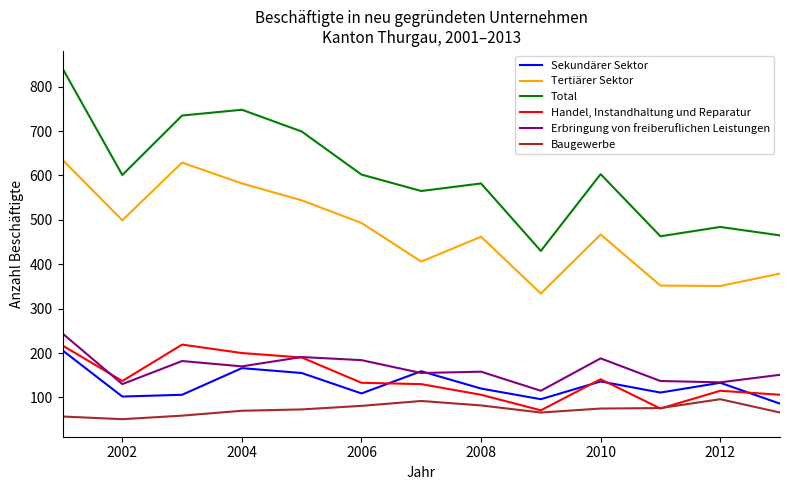

What is the minimum value for Handel, Instandhaltung und Reparatur?

71